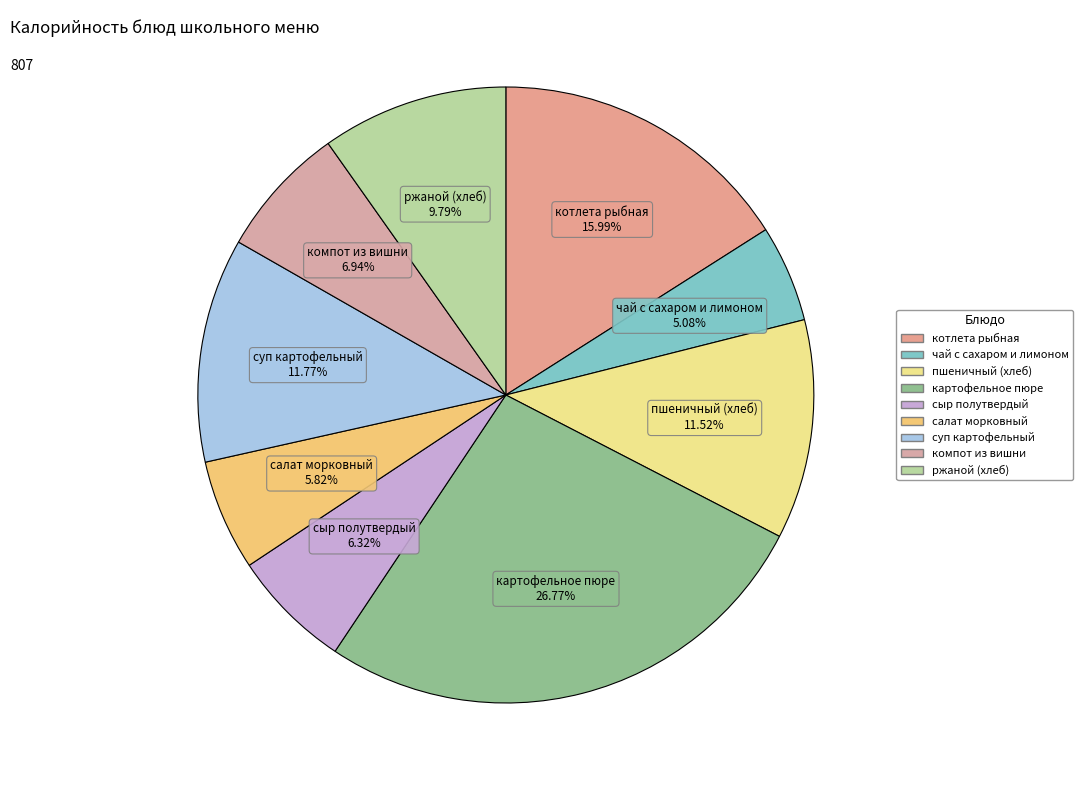

Does салат морковный account for over 50% of the chart?

No